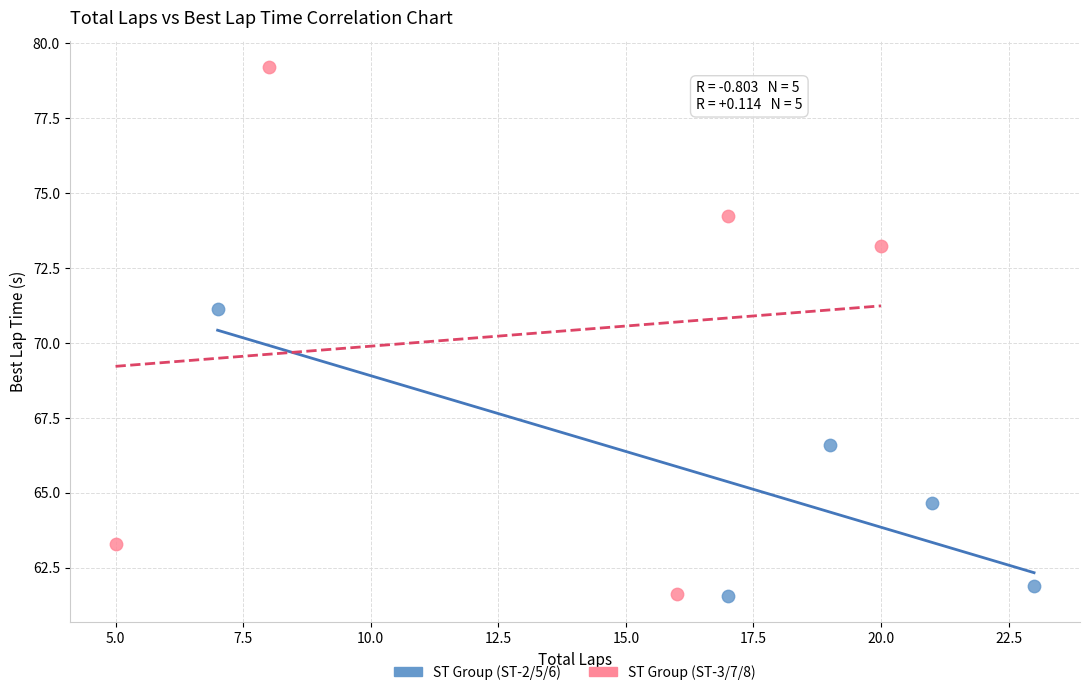

Which series has the largest Y range (max minus min)?

ST Group (ST-3/7/8)